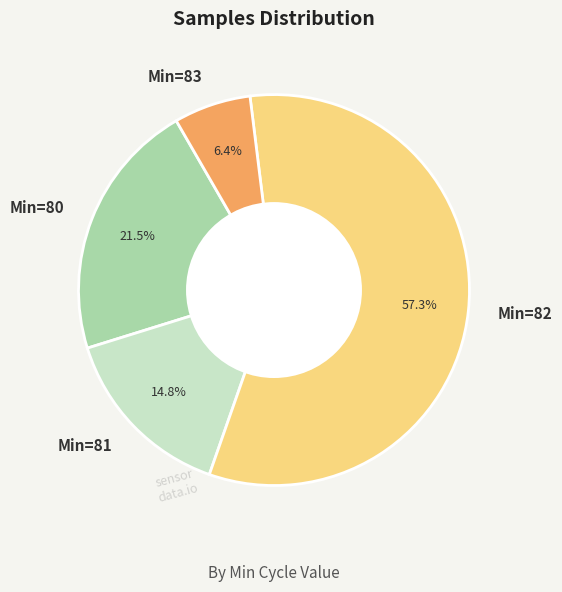

How many slices are in this pie chart?

4